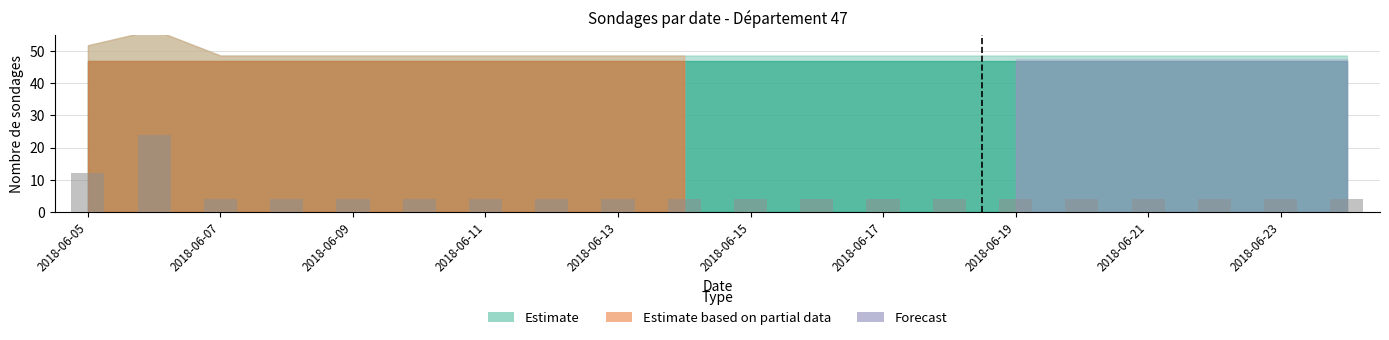

What is the sum of all values?

108